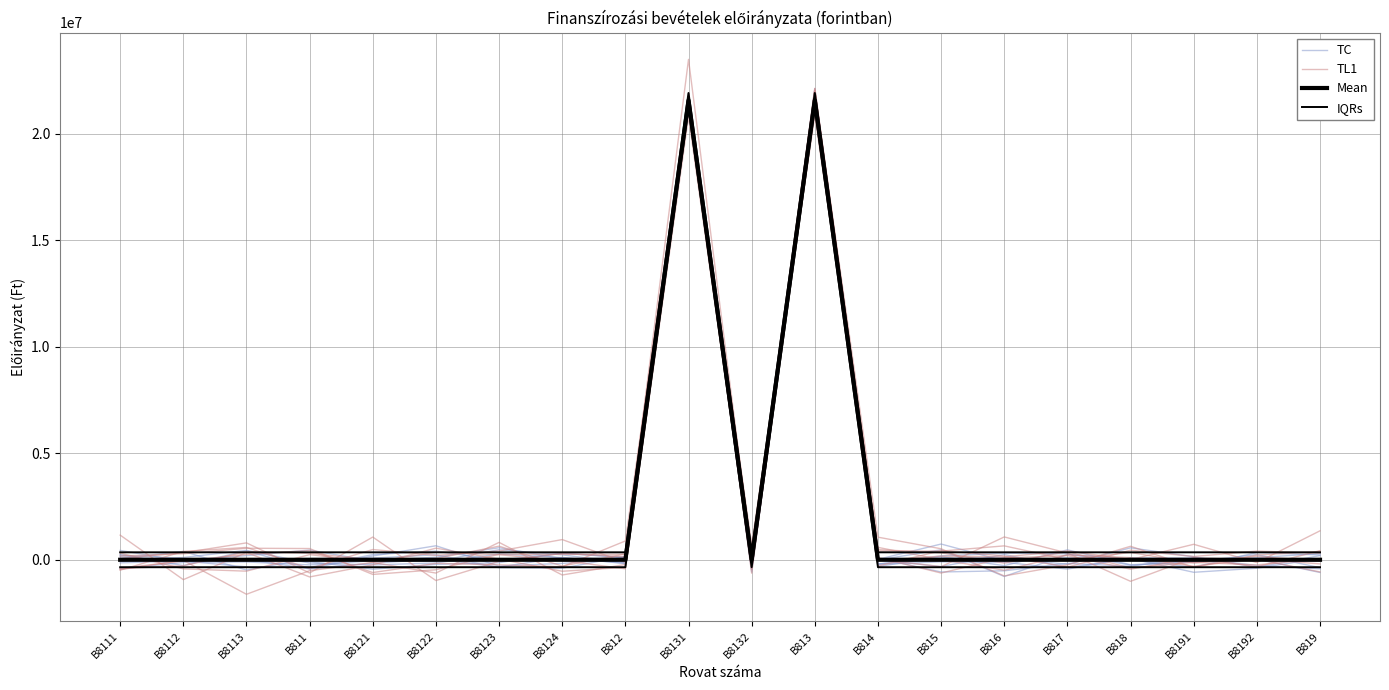

Between B8123 and B818, which series saw the biggest shift?

TC